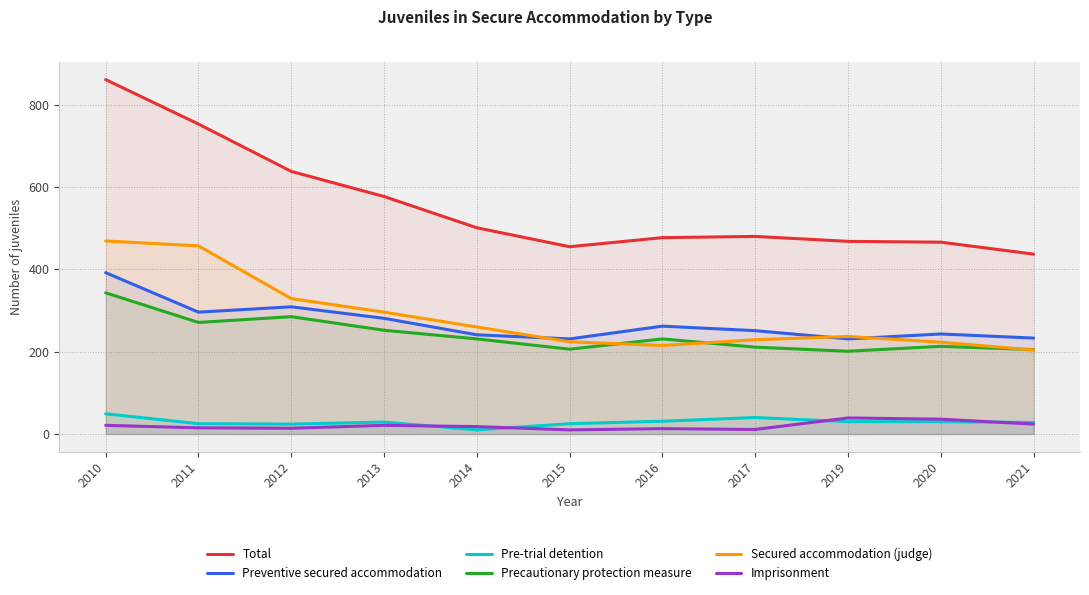

List the labels in order of Pre-trial detention value, smallest first.

2014, 2012, 2011, 2015, 2021, 2013, 2019, 2020, 2016, 2017, 2010